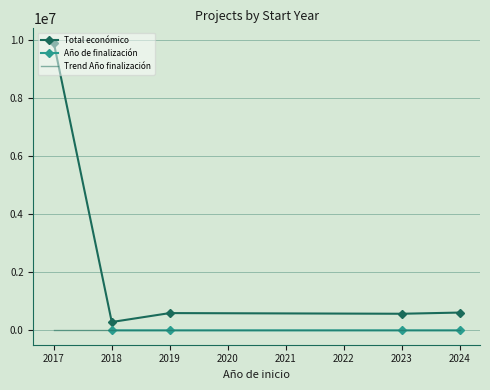

True or false: Trend Año finalización and Total económico cross at least once.

False